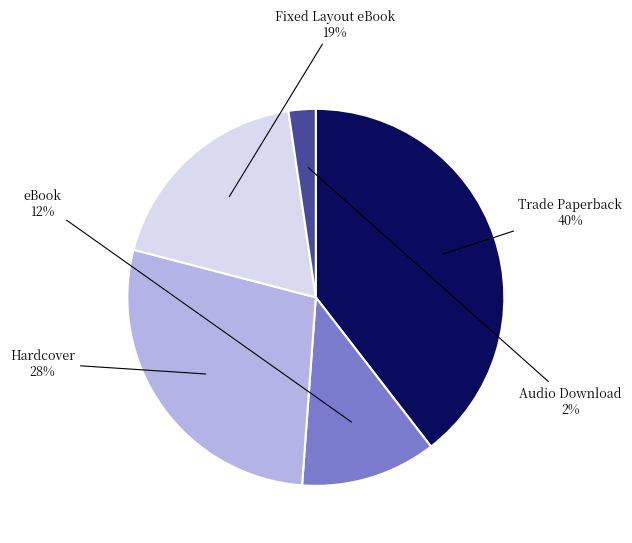

How many segments does this pie chart have?

5